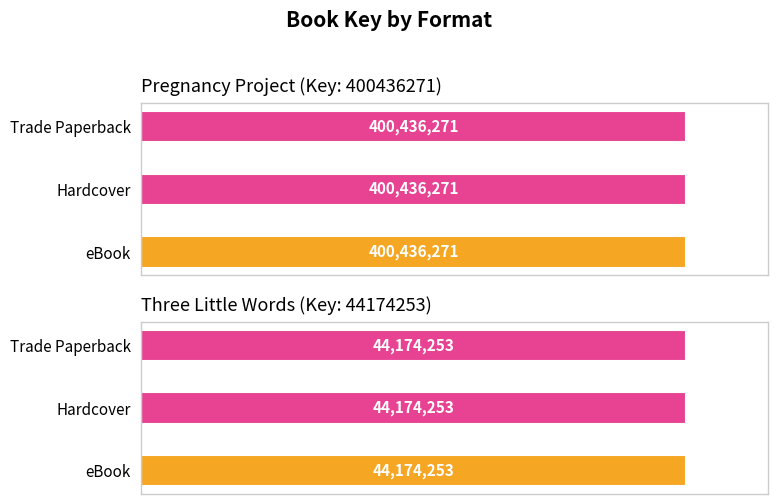

Which category has the lowest value across all series?

eBook